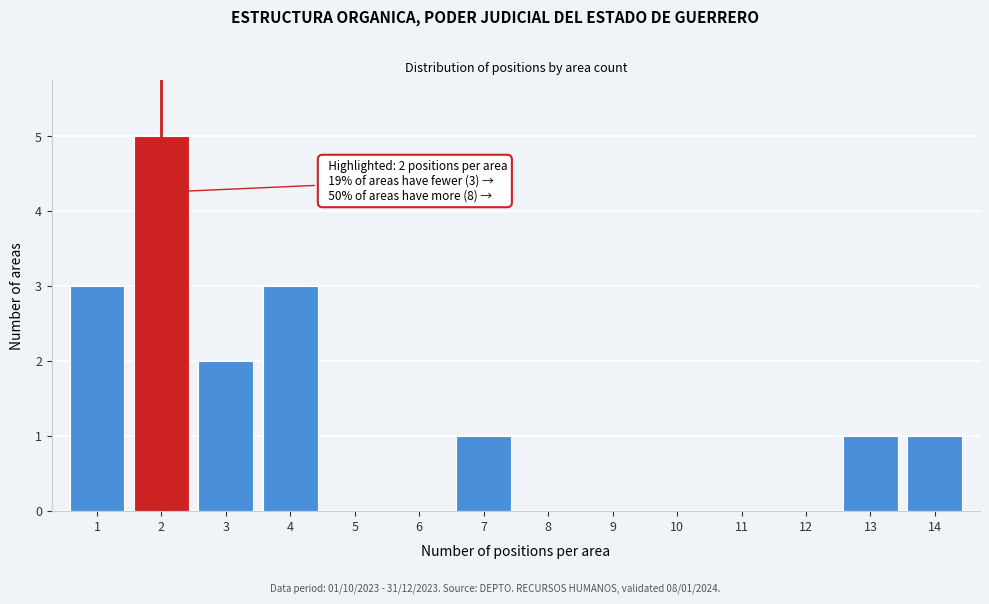

Reading left to right, transcribe all the data shown in this chart.

1=3	2=5	3=2	4=3	5=0	6=0	7=1	8=0	9=0	10=0	11=0	12=0	13=1	14=1